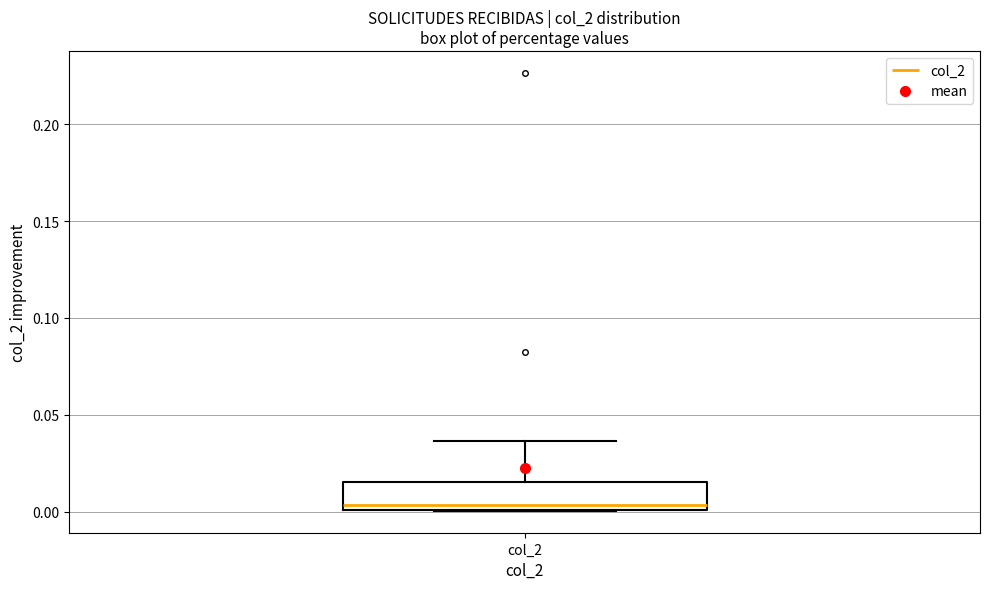

Where does the upper whisker of the box for col_2 end on the y-axis? The values are not printed on the chart, so give them approximately, as read against the axis.

0.035